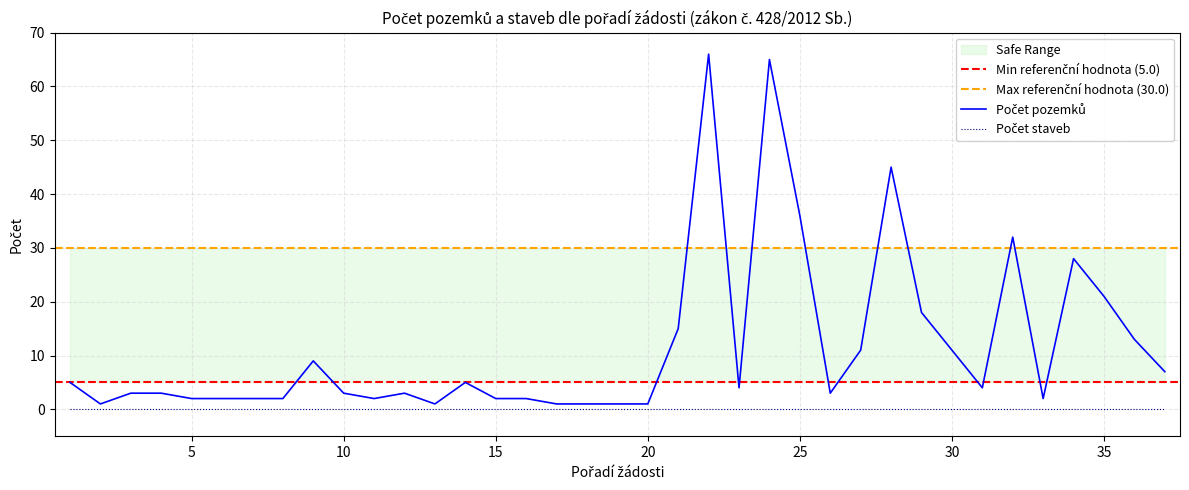

What is the sum of all values?

432